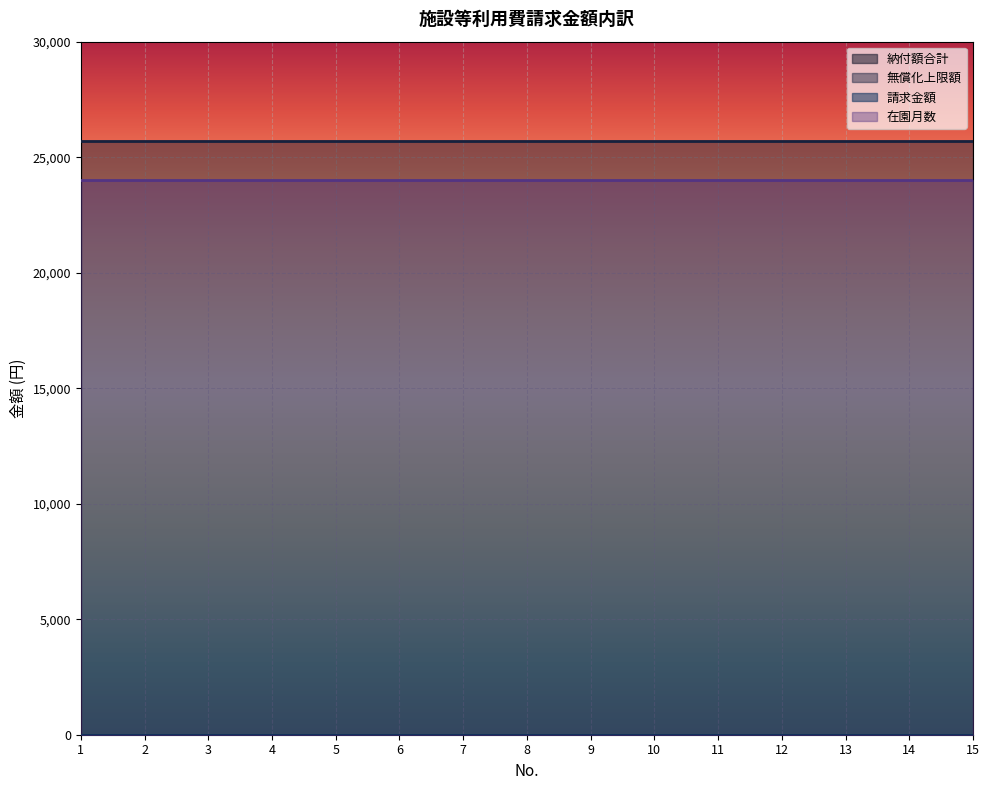

What are all the series names shown in the legend?

納付額合計, 無償化上限額, 請求金額, 在園月数